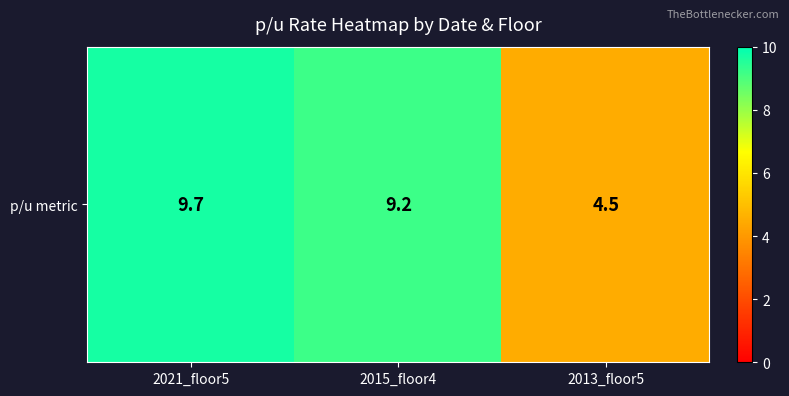

List the labels in order of value, smallest first.

2013_floor5, 2015_floor4, 2021_floor5